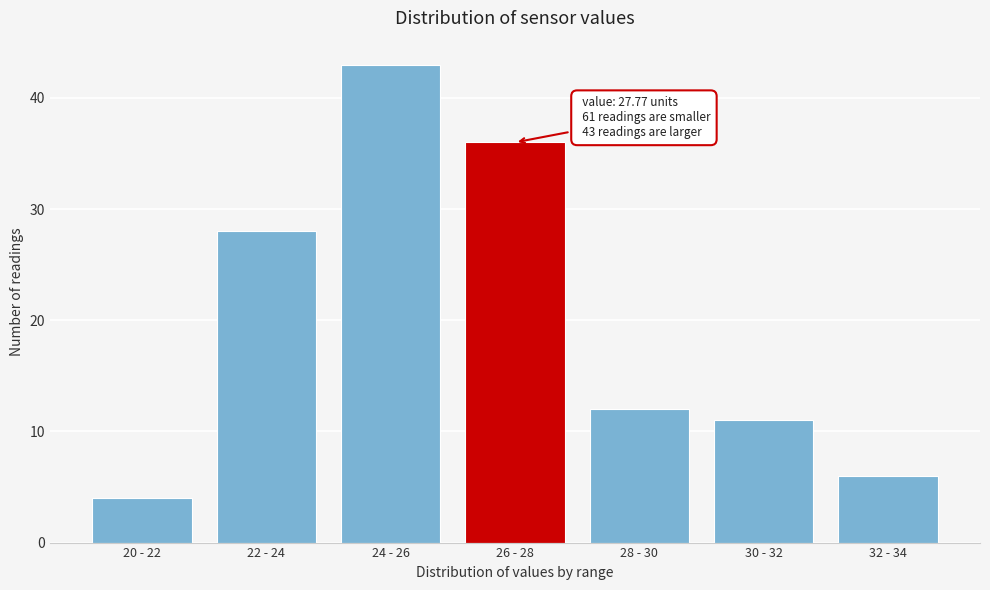

Reading right to left, what are all the values shown in this chart?

6	11	12	36	43	28	4